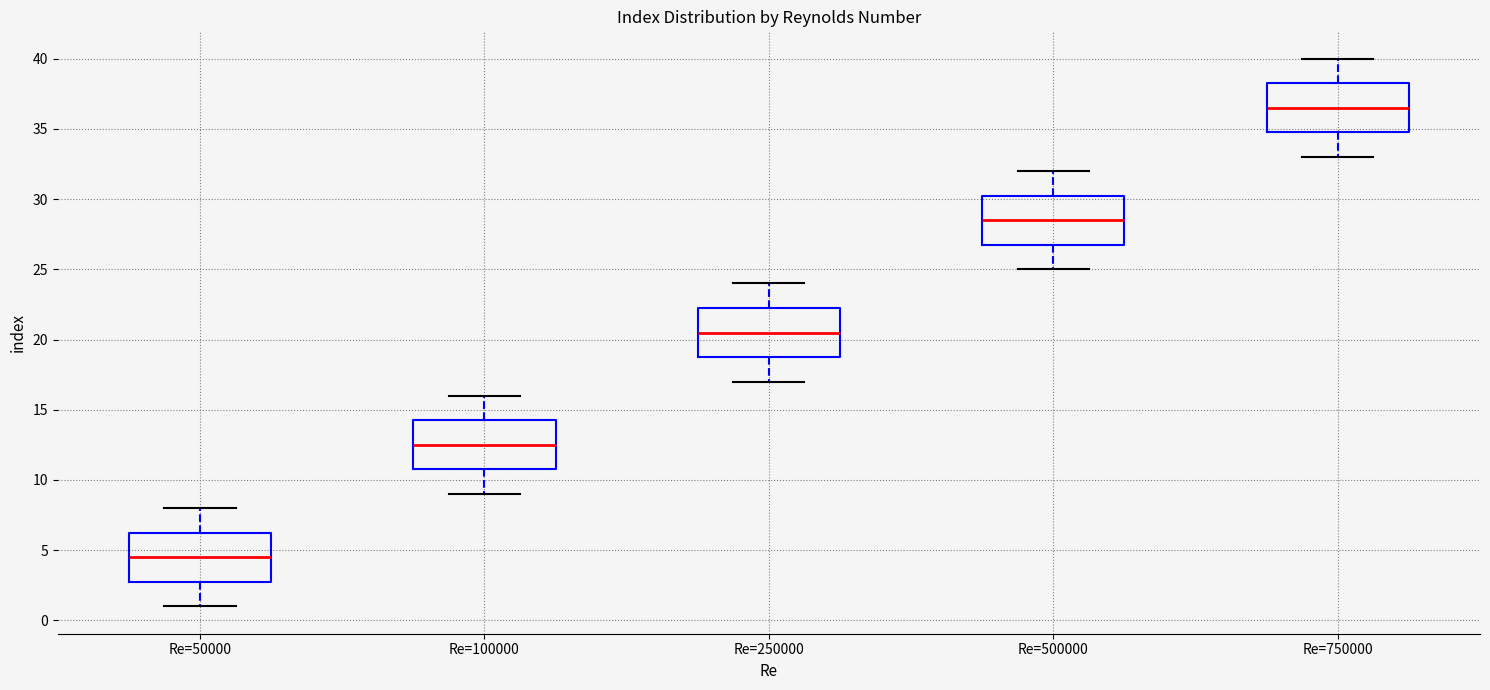

Reading left to right, read every box against the y-axis: the position of its median line, the range the box covers, and the ends of its whiskers. The values are not printed on the chart, so give them approximately, as read against the axis.

Re=50000: median 4.5, box 3.0 to 6.5, whiskers 1.0 to 8.0
Re=100000: median 12.5, box 11.0 to 14.5, whiskers 9.0 to 16.0
Re=250000: median 20.5, box 19.0 to 22.5, whiskers 17.0 to 24.0
Re=500000: median 28.5, box 27.0 to 30.5, whiskers 25.0 to 32.0
Re=750000: median 36.5, box 35.0 to 38.5, whiskers 33.0 to 40.0